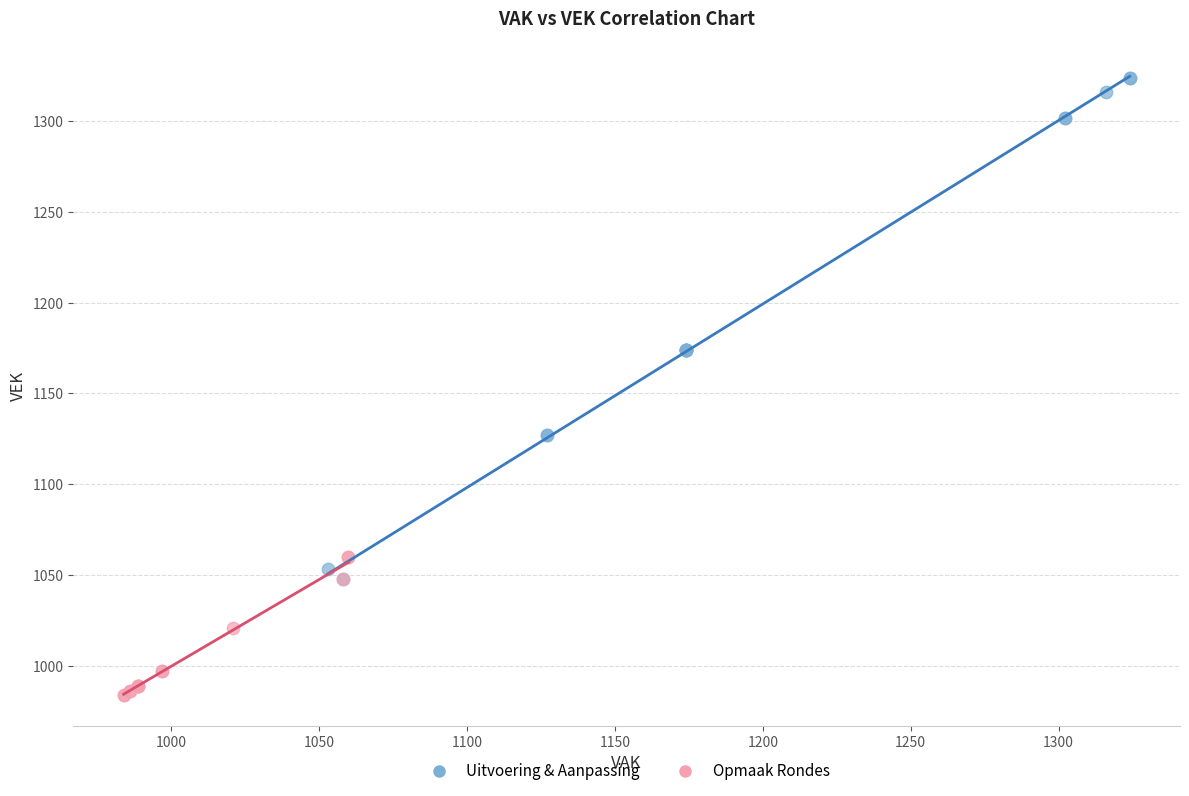

Which series reaches the minimum Y coordinate?

Opmaak Rondes